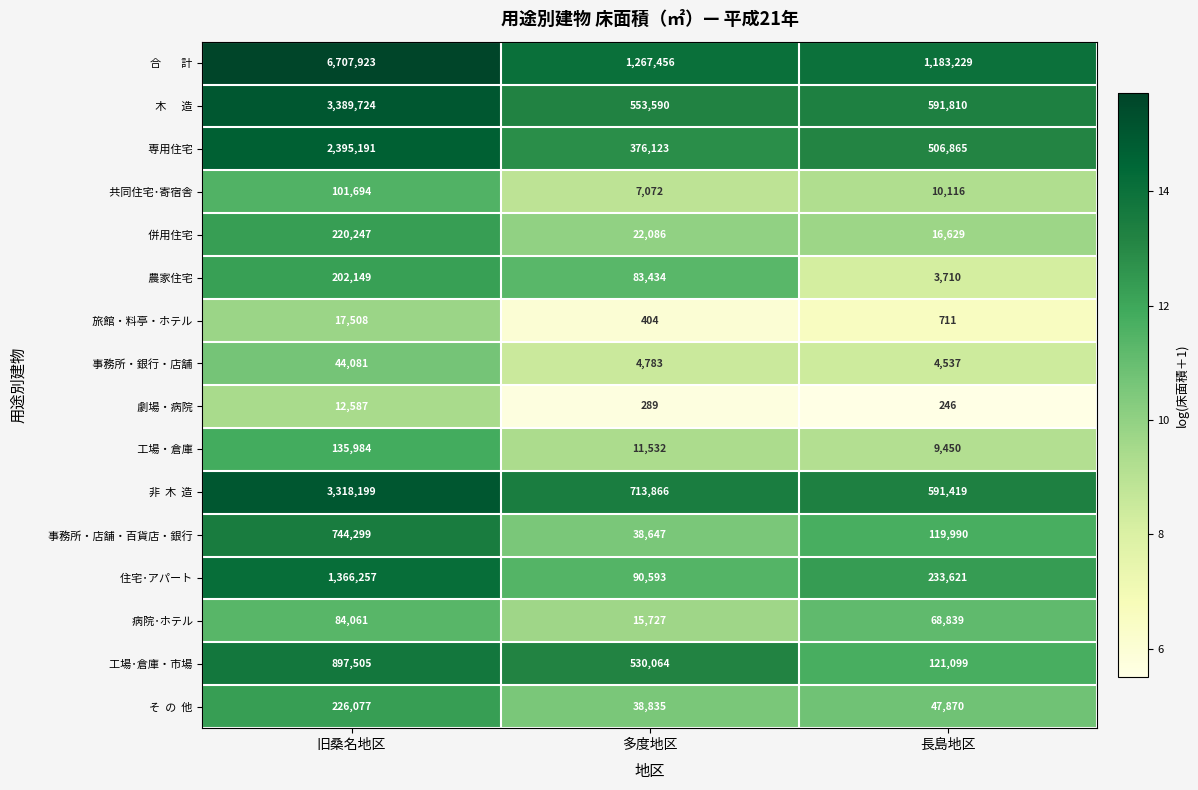

What is the total value across all series at 長島地区?

3510141